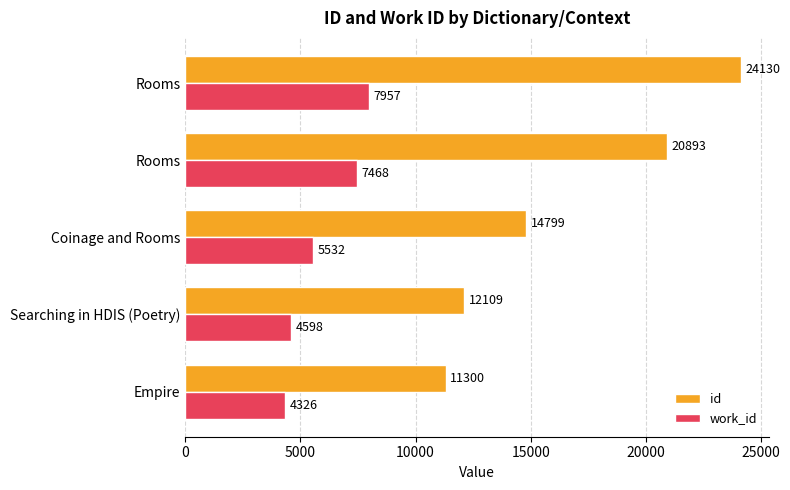

What is the greatest value displayed?

24130